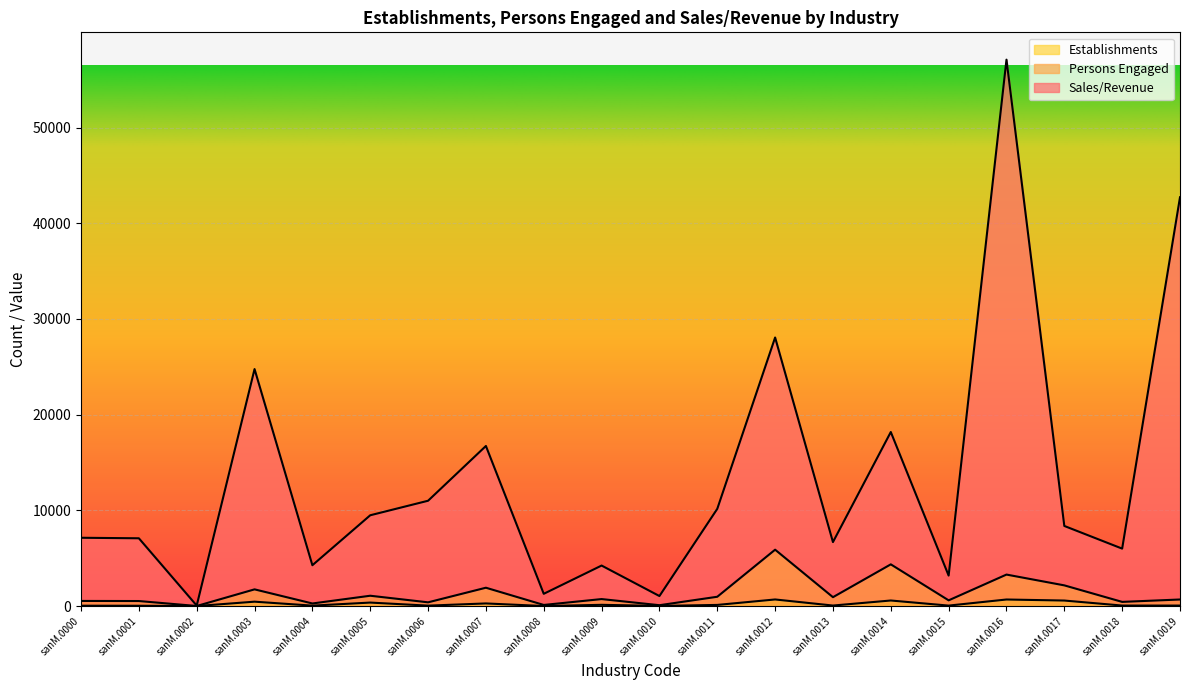

How many lines are shown in the chart?

3